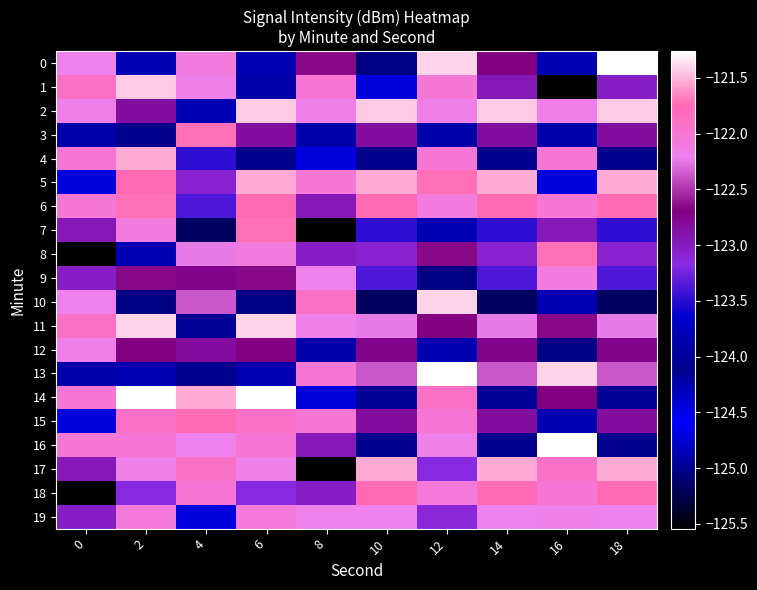

How many data points does each series have?

10